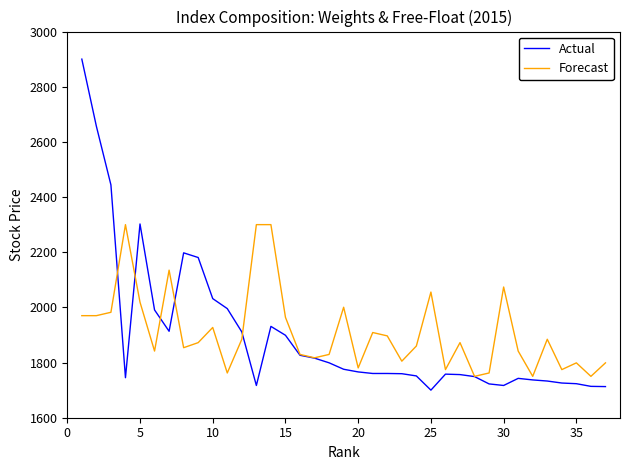

Which series ends up on top after the final intersection of Forecast and Actual?

Forecast